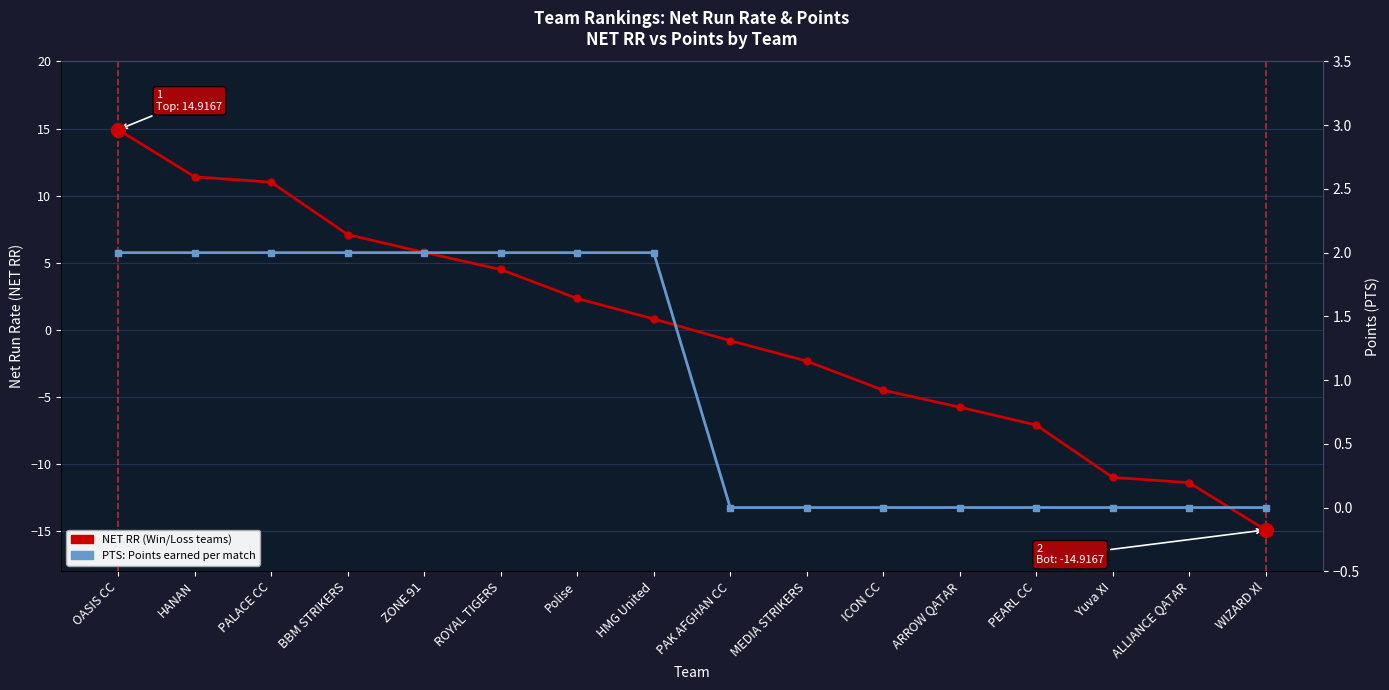

What is the difference between the maximum and minimum values in the PTS series?

2.0